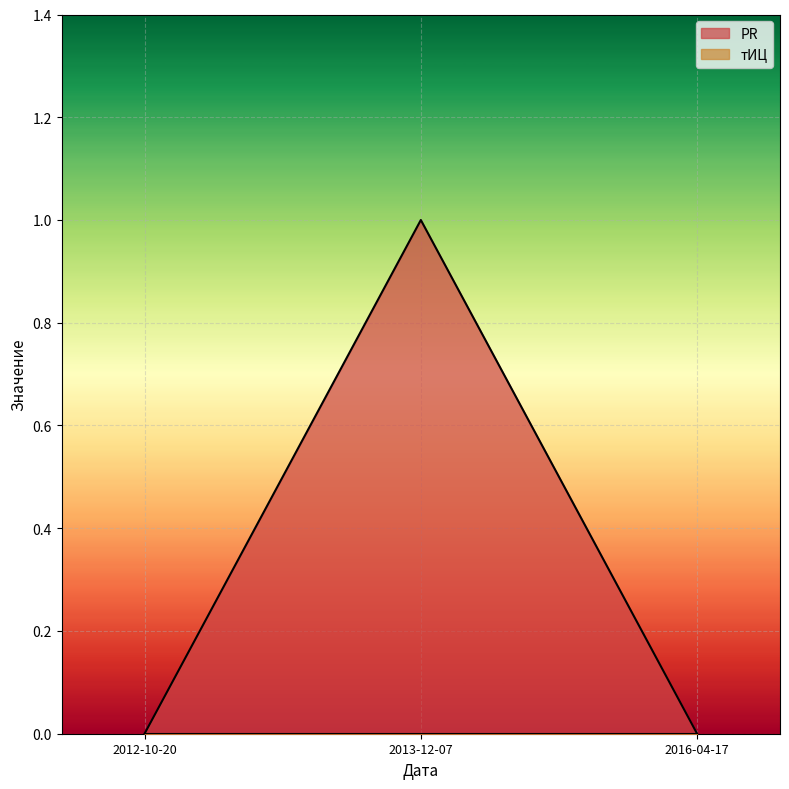

What is the greatest value displayed?

1